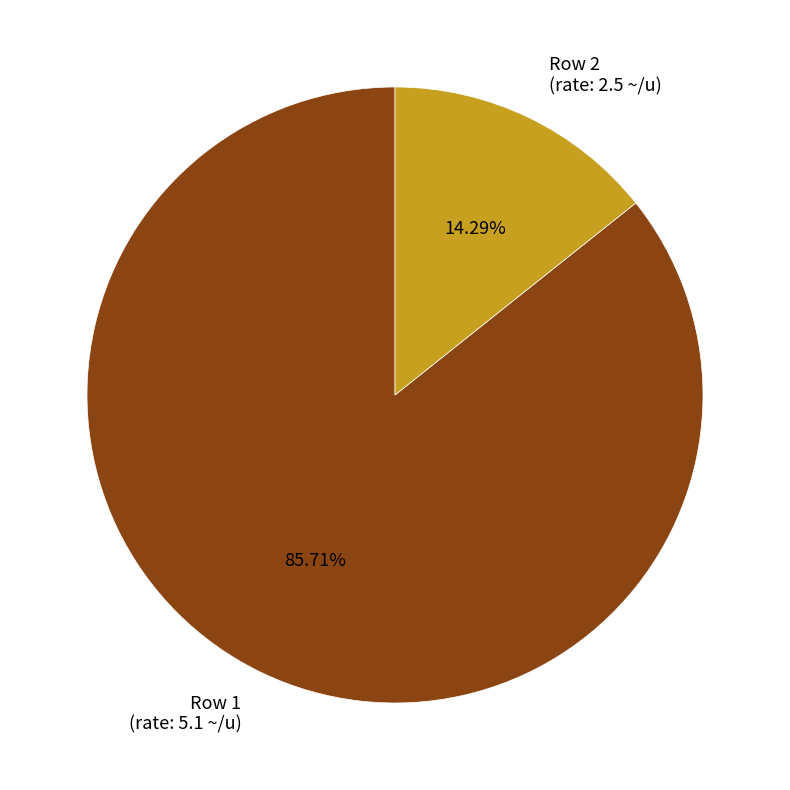

What is the majority slice?

Row 1 (rate: 5.1 ~/u)